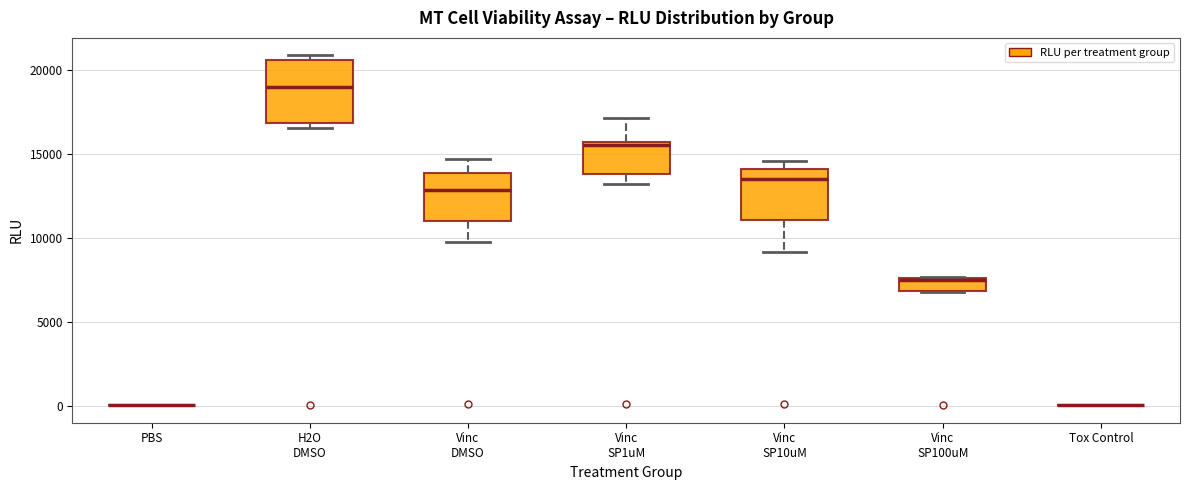

Reading left to right, read every box against the y-axis: the position of its median line, the range the box covers, and the ends of its whiskers. The values are not printed on the chart, so give them approximately, as read against the axis.

PBS: box collapsed to a line at 0, whiskers 0 to 0
H2O DMSO: median 19000, box 17000 to 20500, whiskers 16500 to 21000
Vinc DMSO: median 13000, box 11000 to 14000, whiskers 10000 to 14500
Vinc SP1uM: median 15500 (just below the box's upper edge), box 14000 to 15500, whiskers 13000 to 17000
Vinc SP10uM: median 13500, box 11000 to 14000, whiskers 9000 to 14500
Vinc SP100uM: median 7500, box 7000 to 7500, whiskers 7000 to 7500
Tox Control: box collapsed to a line at 0, whiskers 0 to 0